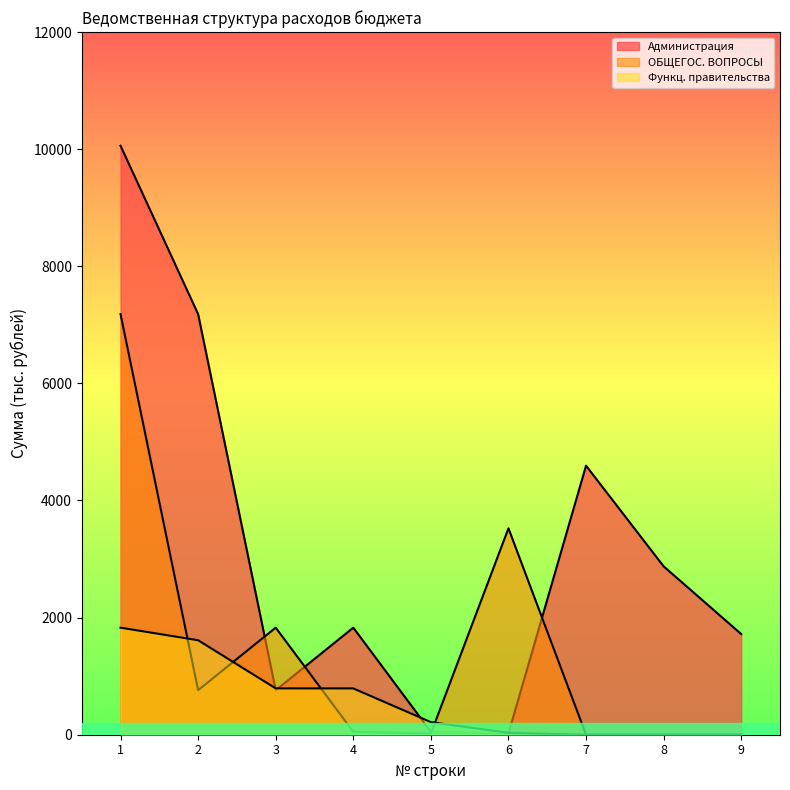

What is the greatest value displayed?

10058.1